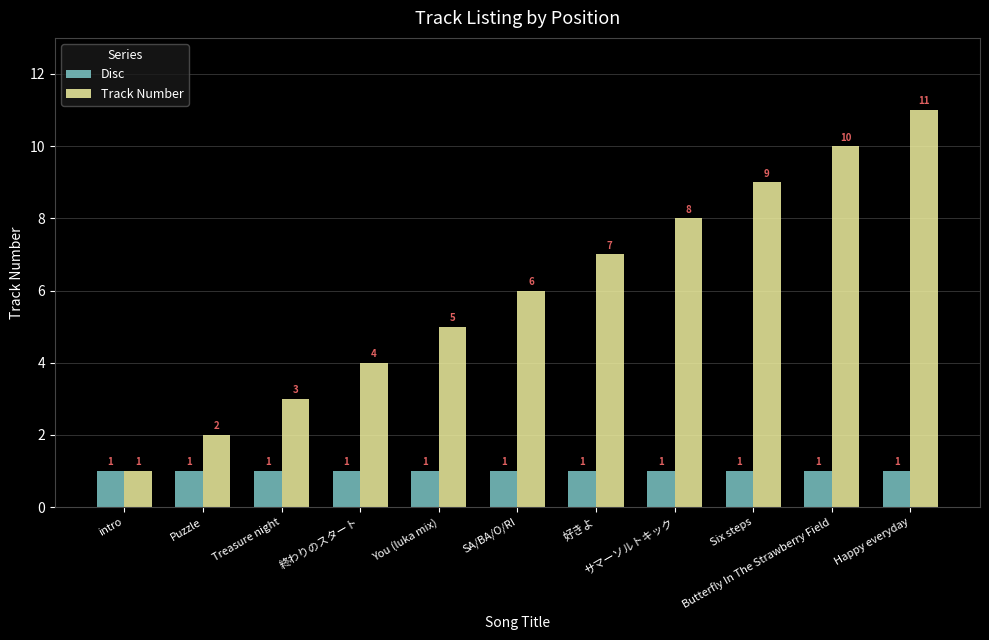

Reading left to right, transcribe all the data shown in this chart.

Disc: 1	1	1	1	1	1	1	1	1	1	1
Track Number: 1	2	3	4	5	6	7	8	9	10	11